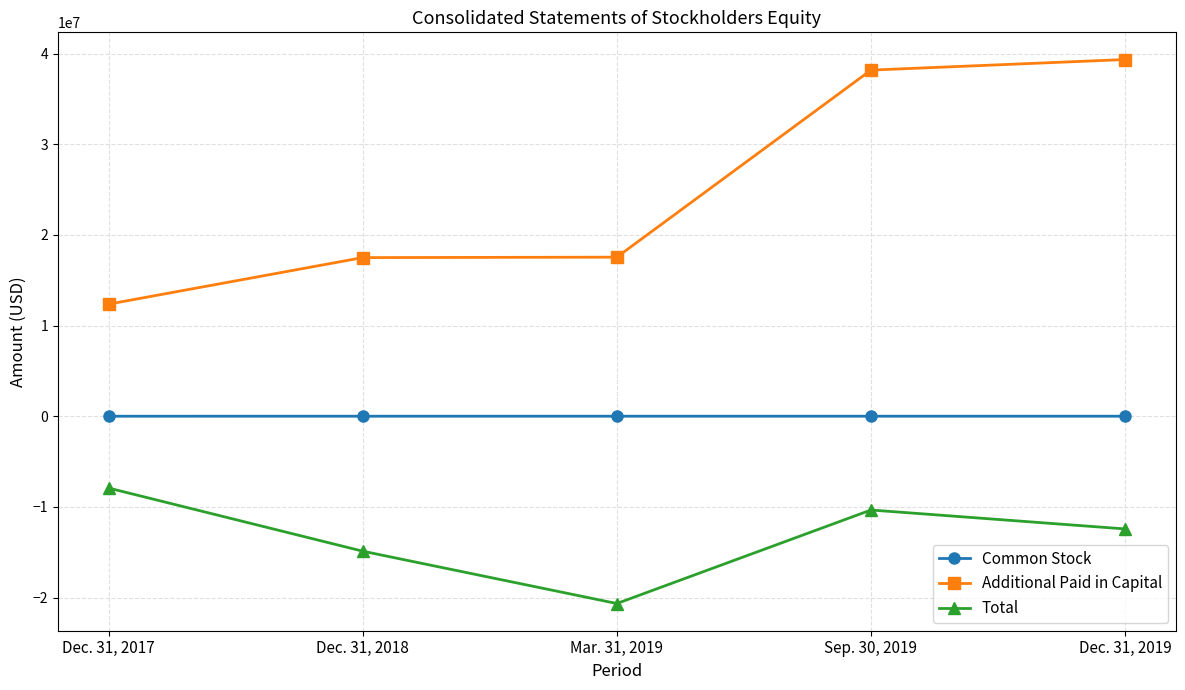

How many data points does each series have?

5